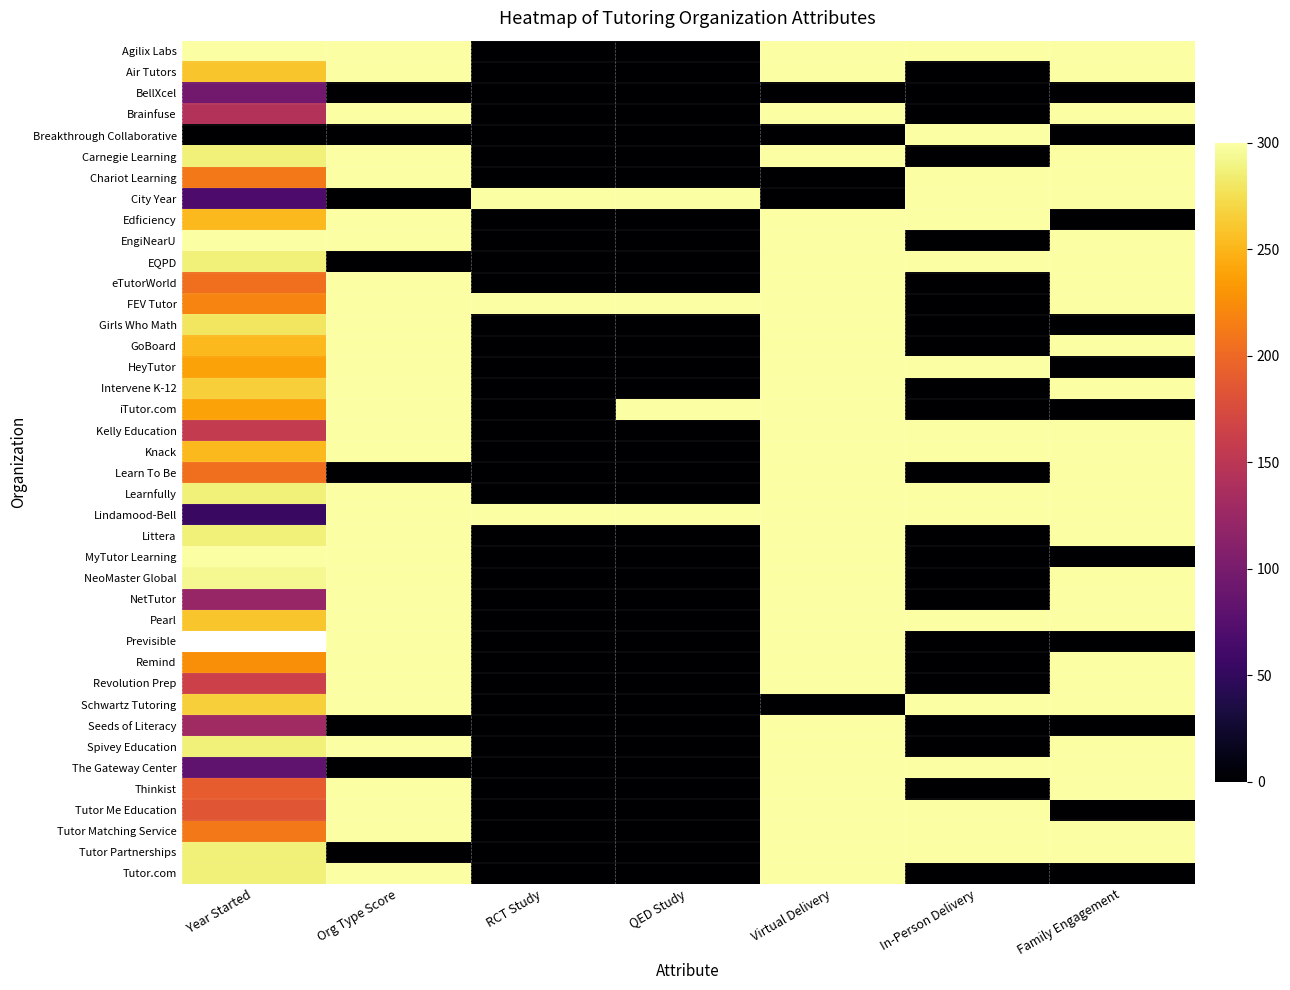

What is the spread (max minus min) of values at RCT Study?

300.0